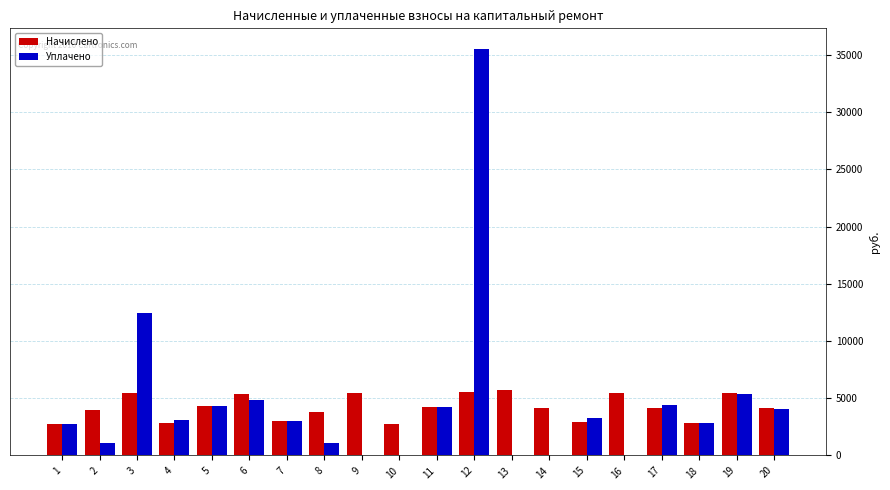

What is the maximum value shown in the chart?

35553.7